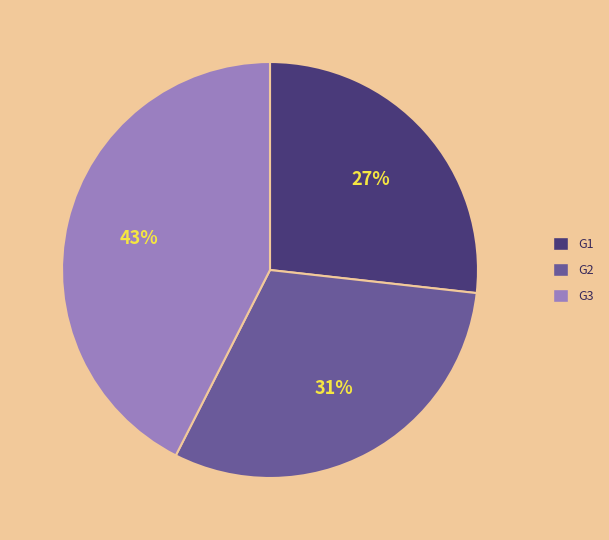

To the nearest percent, what is the combined percentage of G1 and G2?

57%